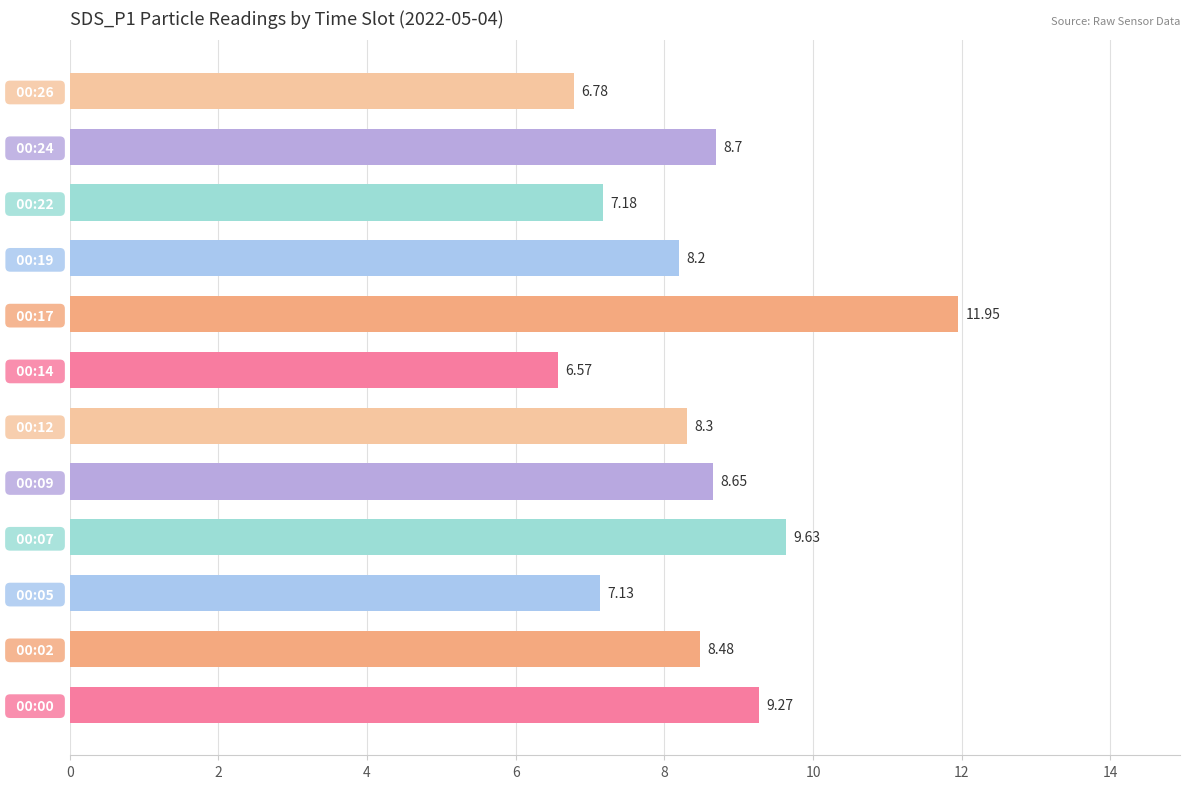

Approximately how many times larger is the value at   00:17   compared to   00:26  ?

1.8